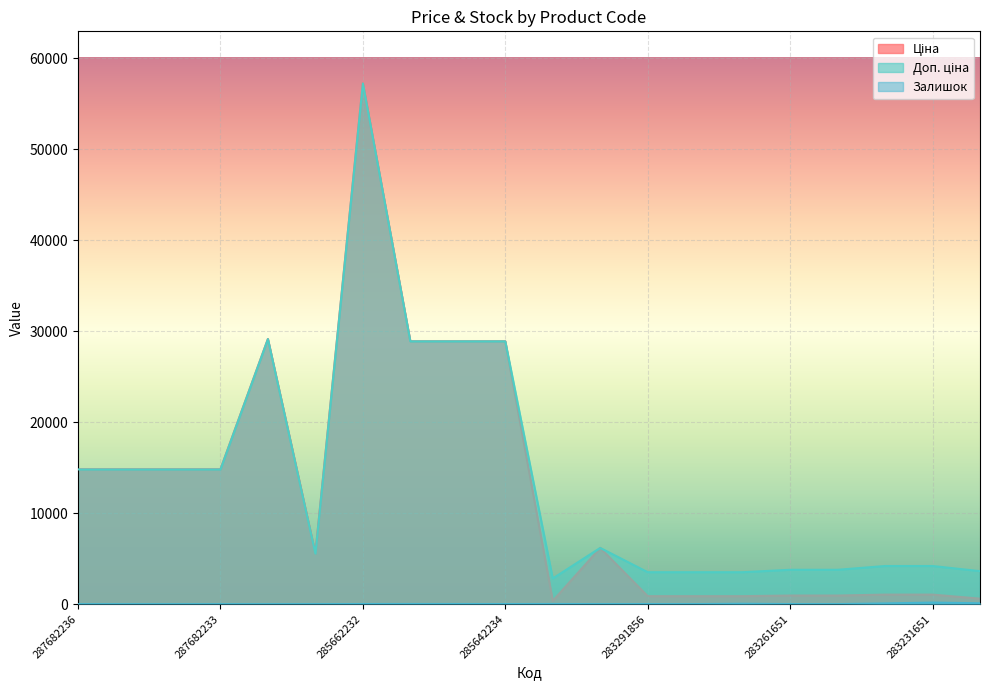

List the series in order of their peak value, lowest first.

Залишок, Ціна, Доп. ціна